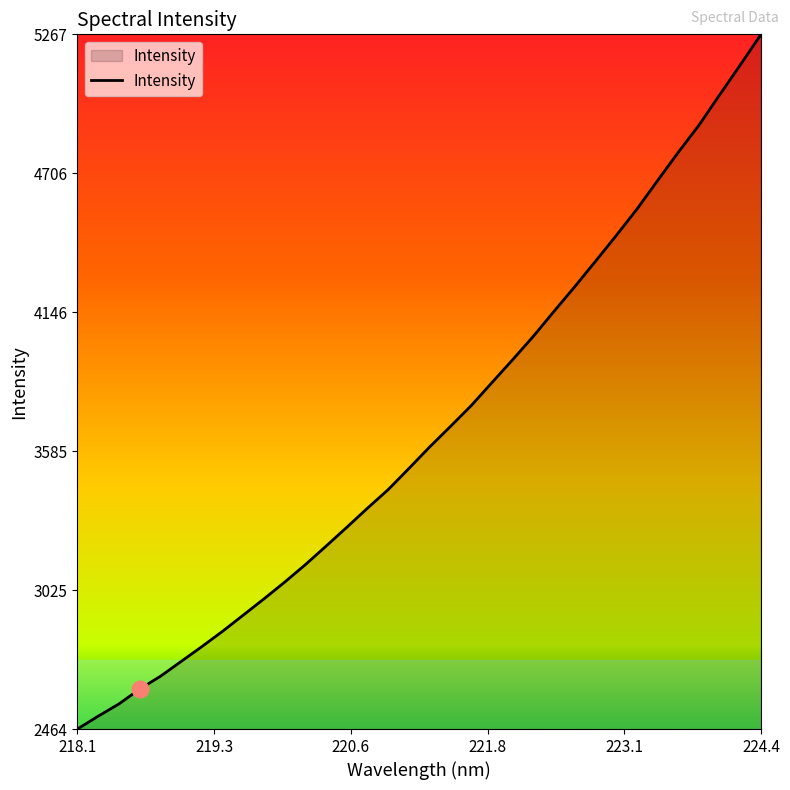

What is the difference between the maximum and minimum values?

2802.3